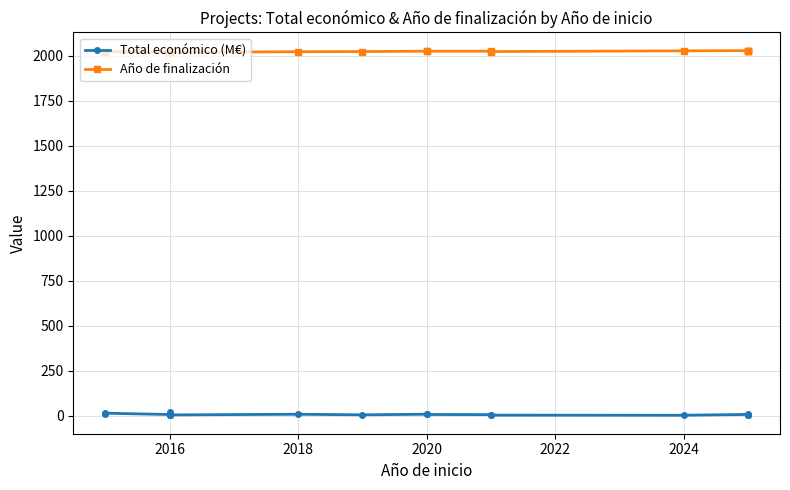

The Año de finalización series shows 451.0 at 2020. True or false?

False